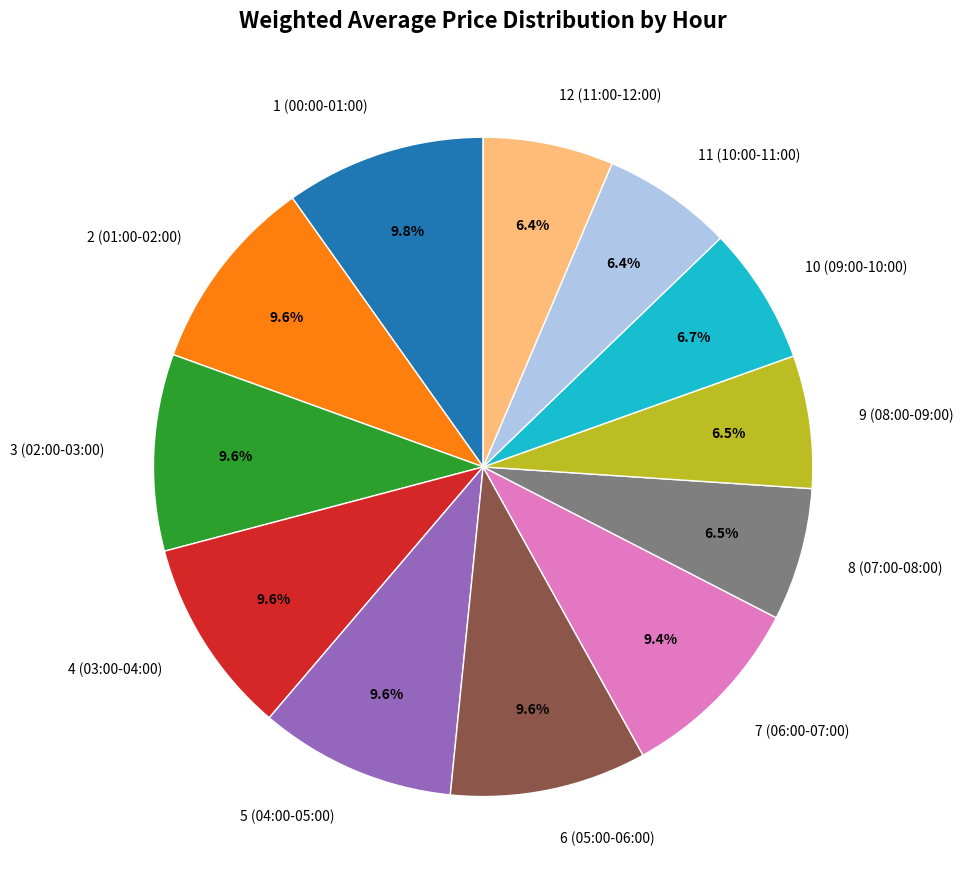

Approximately how many times larger is the value at 2 (01:00-02:00) compared to 10 (09:00-10:00)?

1.4